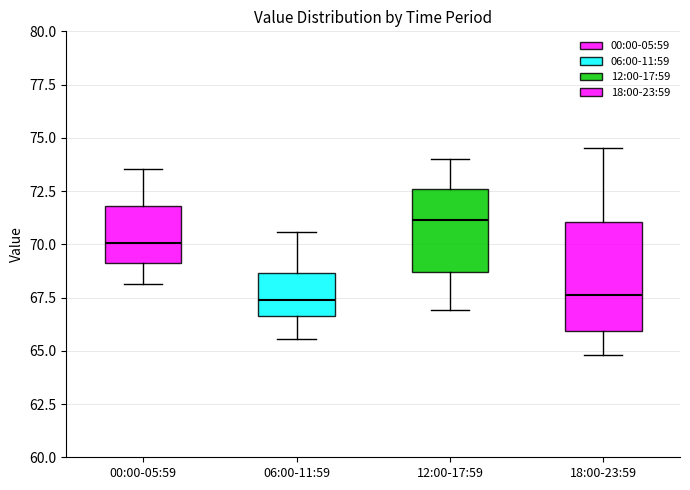

Reading left to right, read every box against the y-axis: the position of its median line, the range the box covers, and the ends of its whiskers. The values are not printed on the chart, so give them approximately, as read against the axis.

00:00-05:59: median 70.0, box 69.0 to 72.0, whiskers 68.0 to 73.5
06:00-11:59: median 67.5, box 66.5 to 68.5, whiskers 65.5 to 70.5
12:00-17:59: median 71.0, box 68.5 to 72.5, whiskers 67.0 to 74.0
18:00-23:59: median 67.5, box 66.0 to 71.0, whiskers 65.0 to 74.5